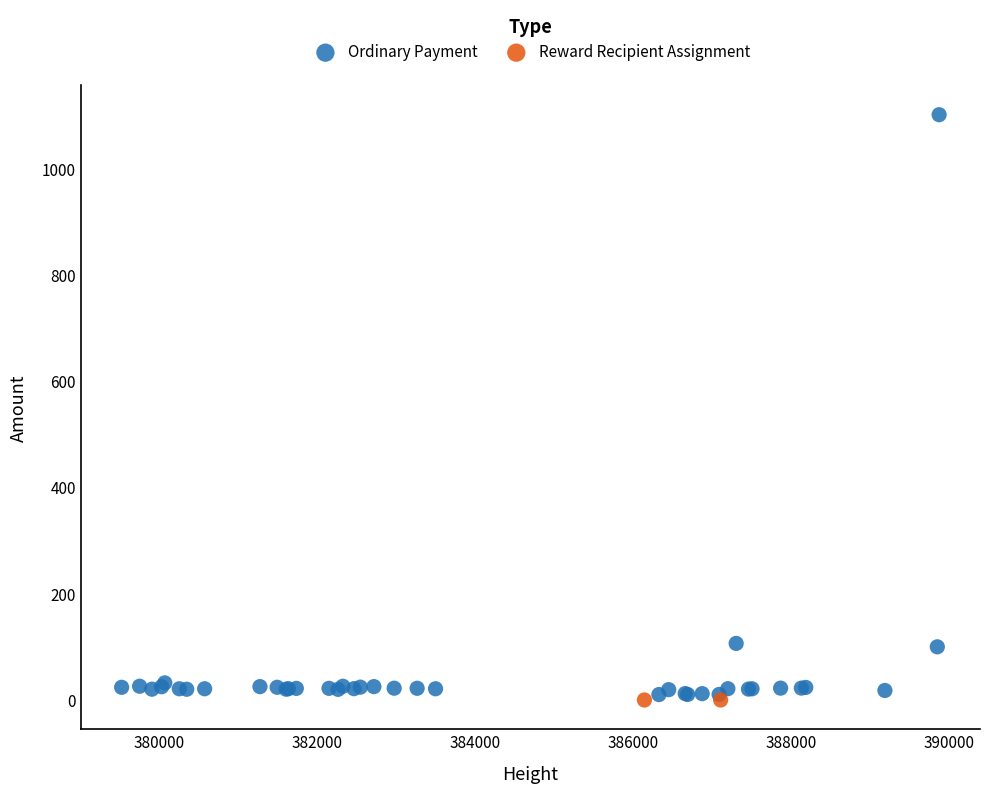

What are all the series names shown in the legend?

Ordinary Payment, Reward Recipient Assignment